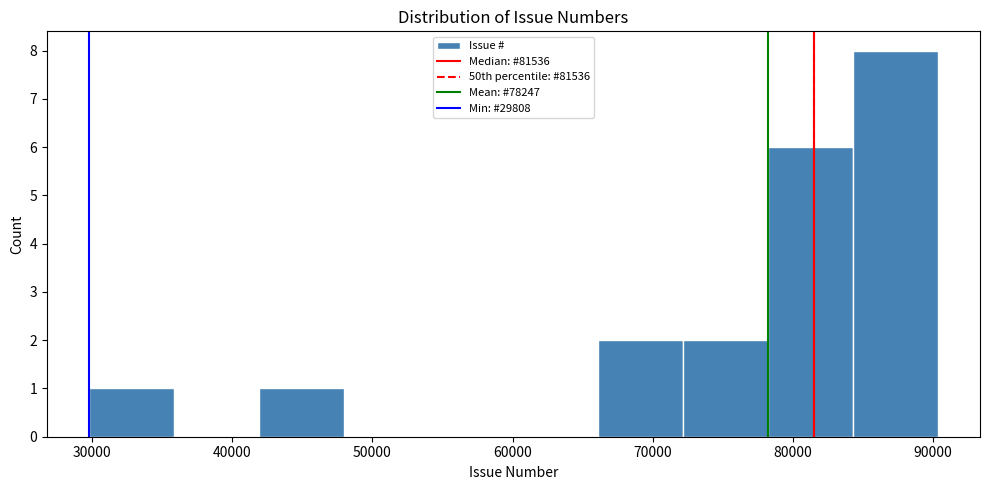

What is the height of the bar covering 42000 to 48000 on the x-axis? Neither the bar edges nor the heights are printed on the chart, so give them approximately, as read against the axes.

1